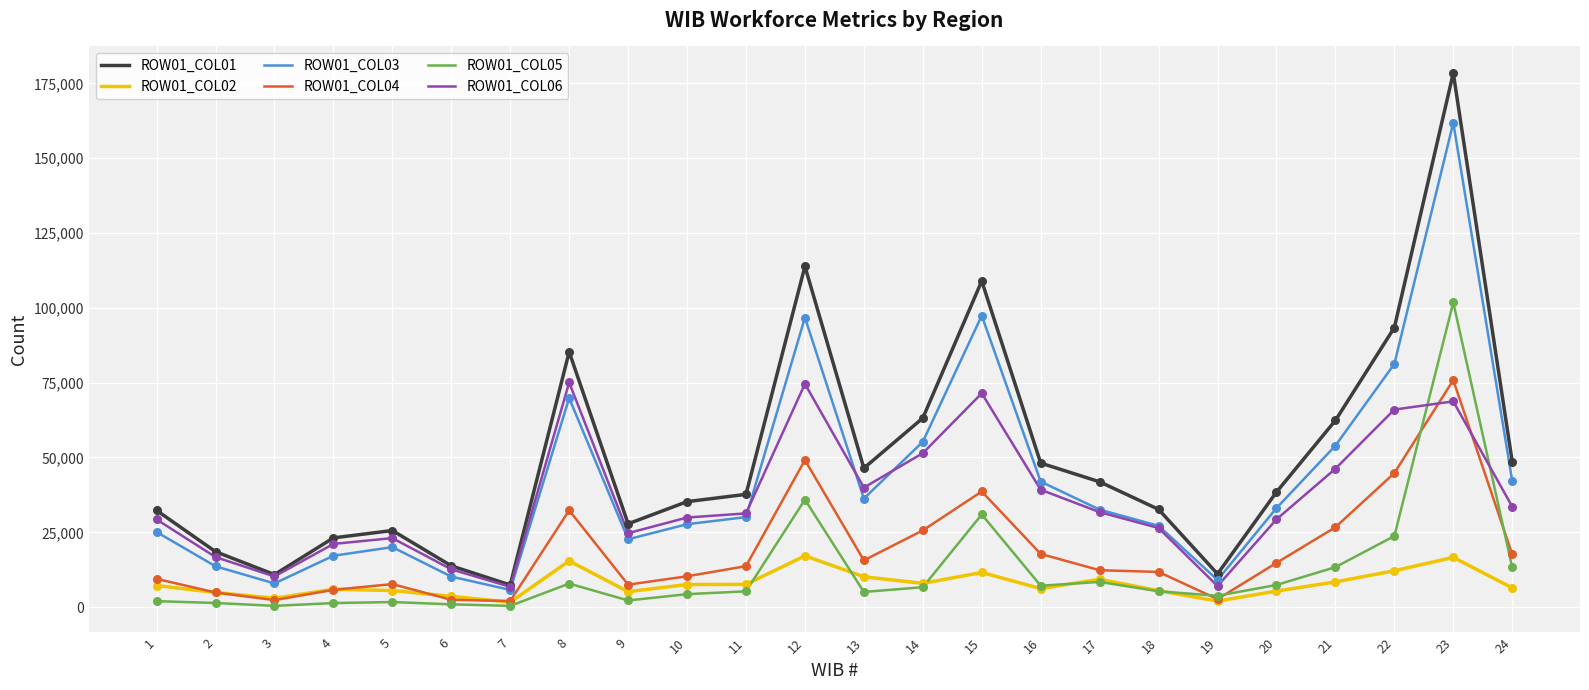

Which series has the largest range (max minus min)?

ROW01_COL01